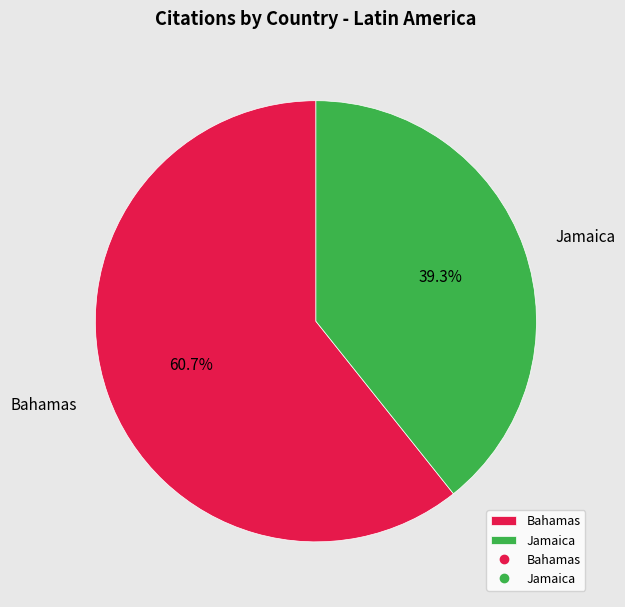

To the nearest percent, what percentage of the pie is Bahamas?

61%